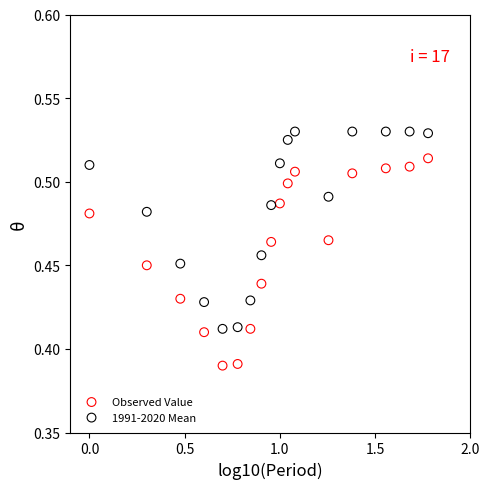

What are all the series names shown in the legend?

Observed Value, 1991-2020 Mean